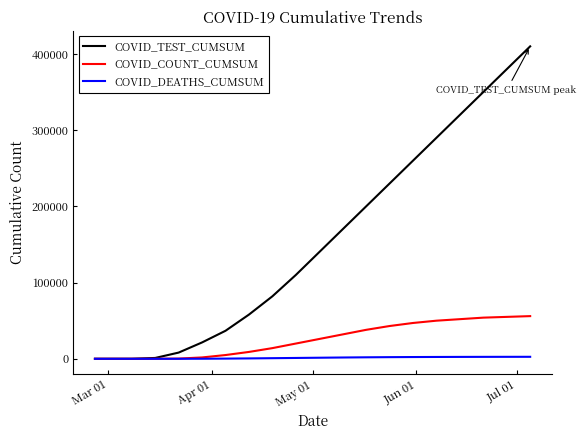

What are all the series names shown in the legend?

COVID_TEST_CUMSUM, COVID_COUNT_CUMSUM, COVID_DEATHS_CUMSUM